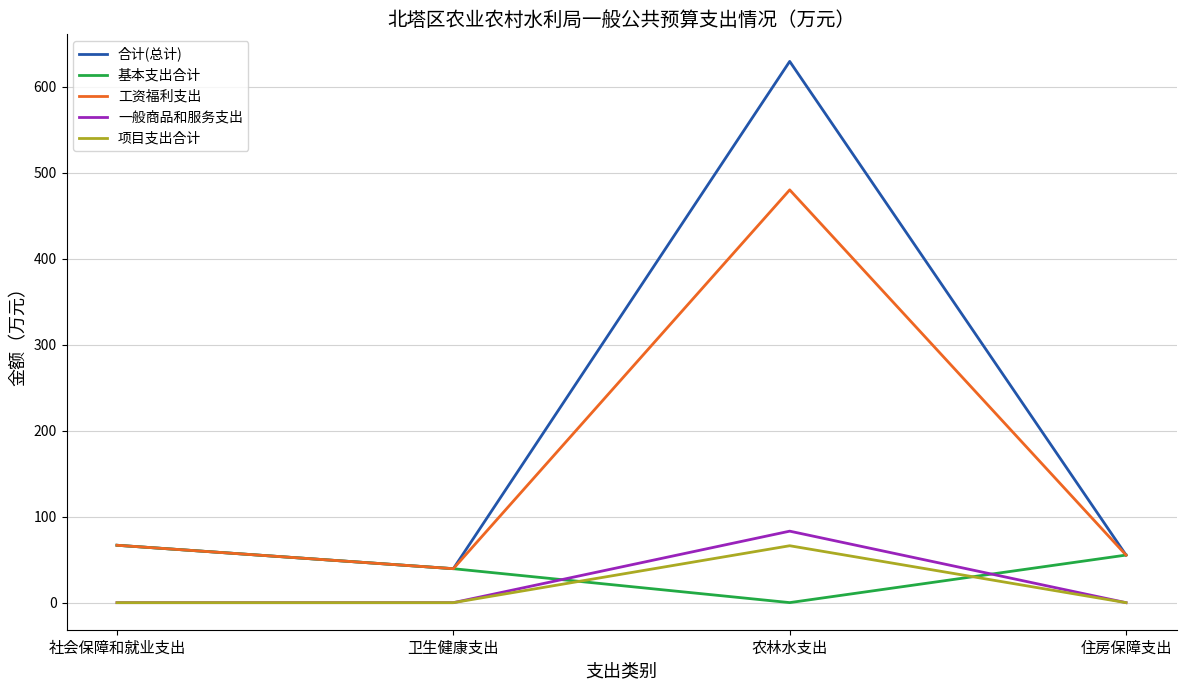

True or false: 工资福利支出 and 项目支出合计 cross at least once.

False